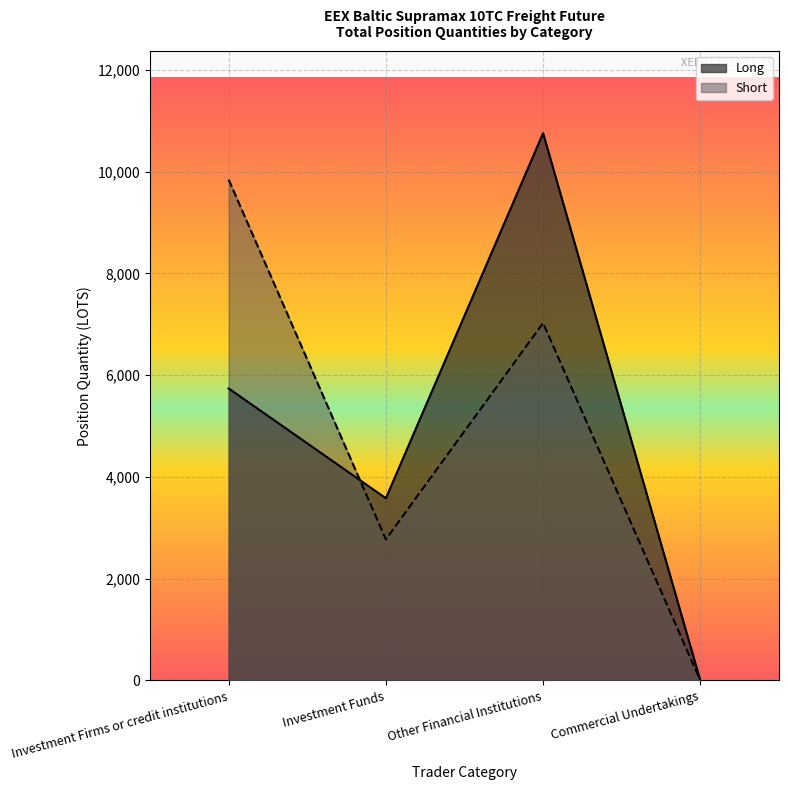

How many lines are shown in the chart?

2